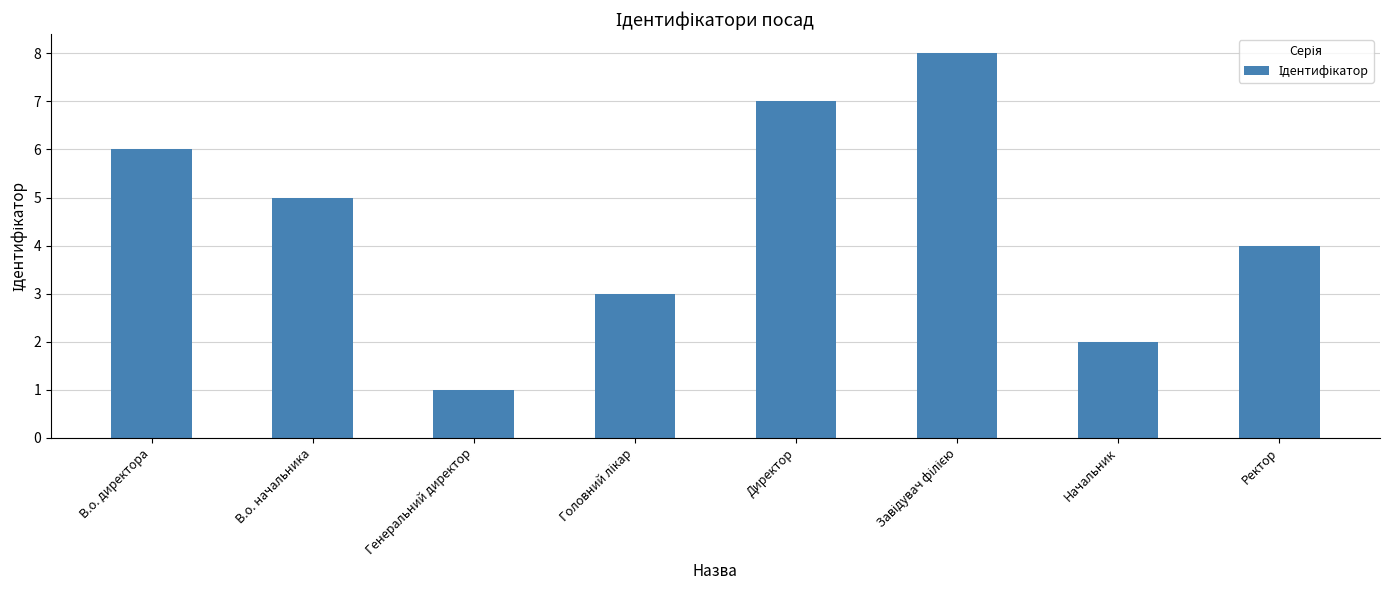

What is the difference between the second highest and second lowest values?

5